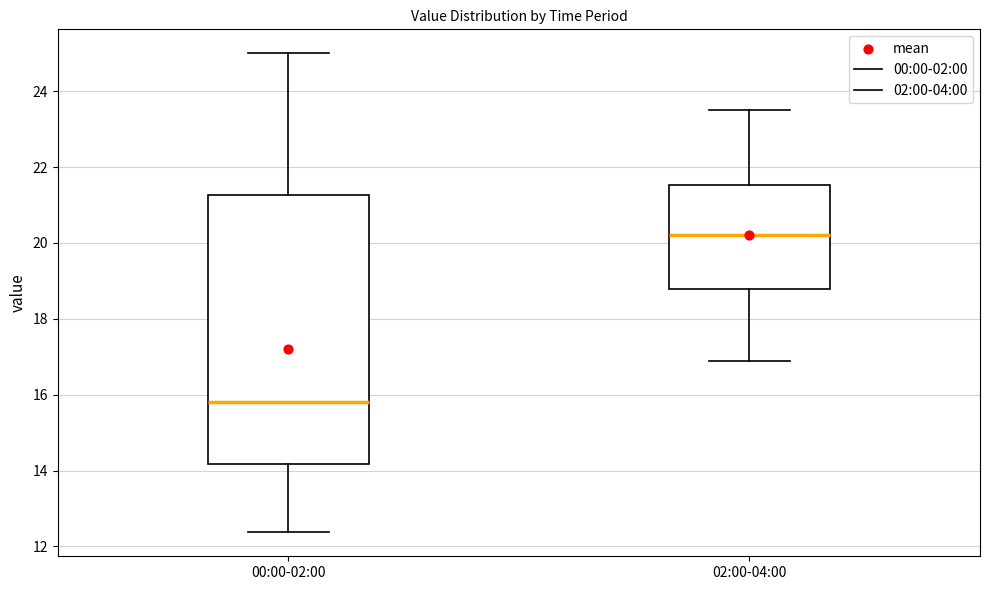

Where does the median line of the box for 00:00-02:00 sit on the y-axis? The values are not printed on the chart, so give them approximately, as read against the axis.

15.8